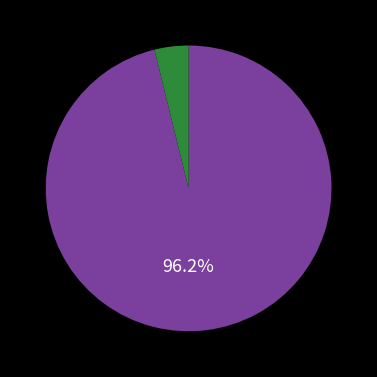

Is there any slice that represents more than half of the pie?

Yes